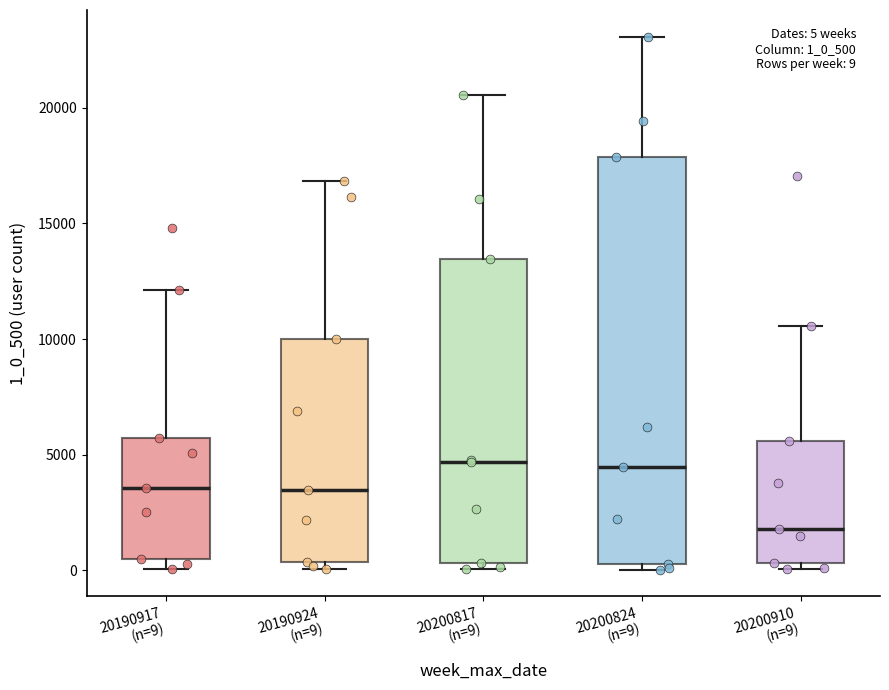

Which box's median line is the lowest?

20200910 (n=9)